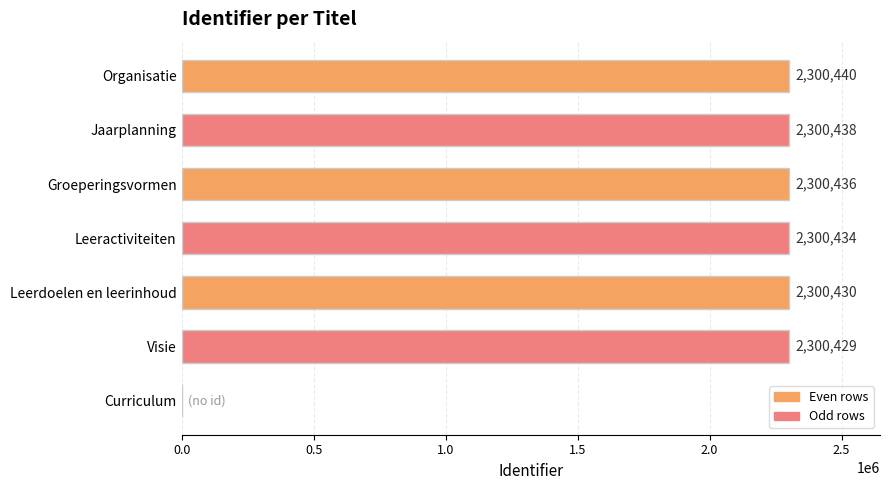

Reading top to bottom, extract all data points from this chart.

Organisatie=2300440	Jaarplanning=2300438	Groeperingsvormen=2300436	Leeractiviteiten=2300434	Leerdoelen en leerinhoud=2300430	Visie=2300429	Curriculum=0